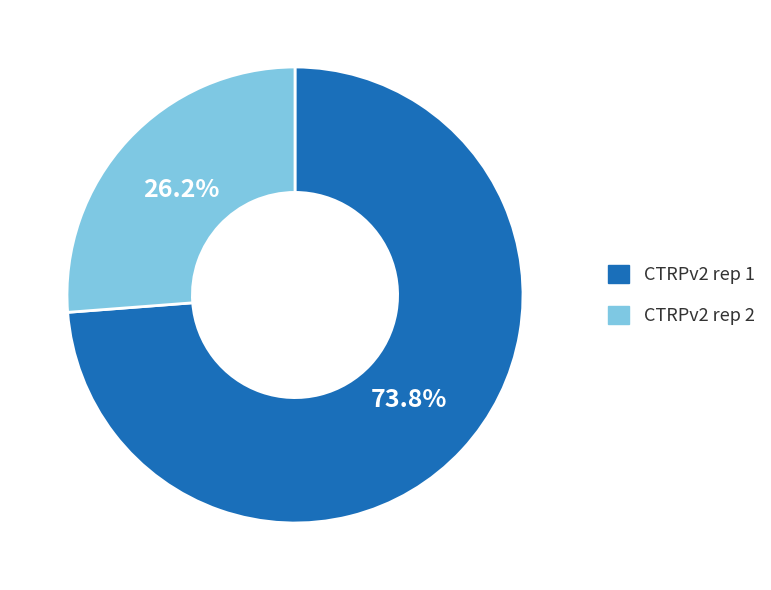

To the nearest percent, what percentage of the pie is CTRPv2 rep 1?

74%